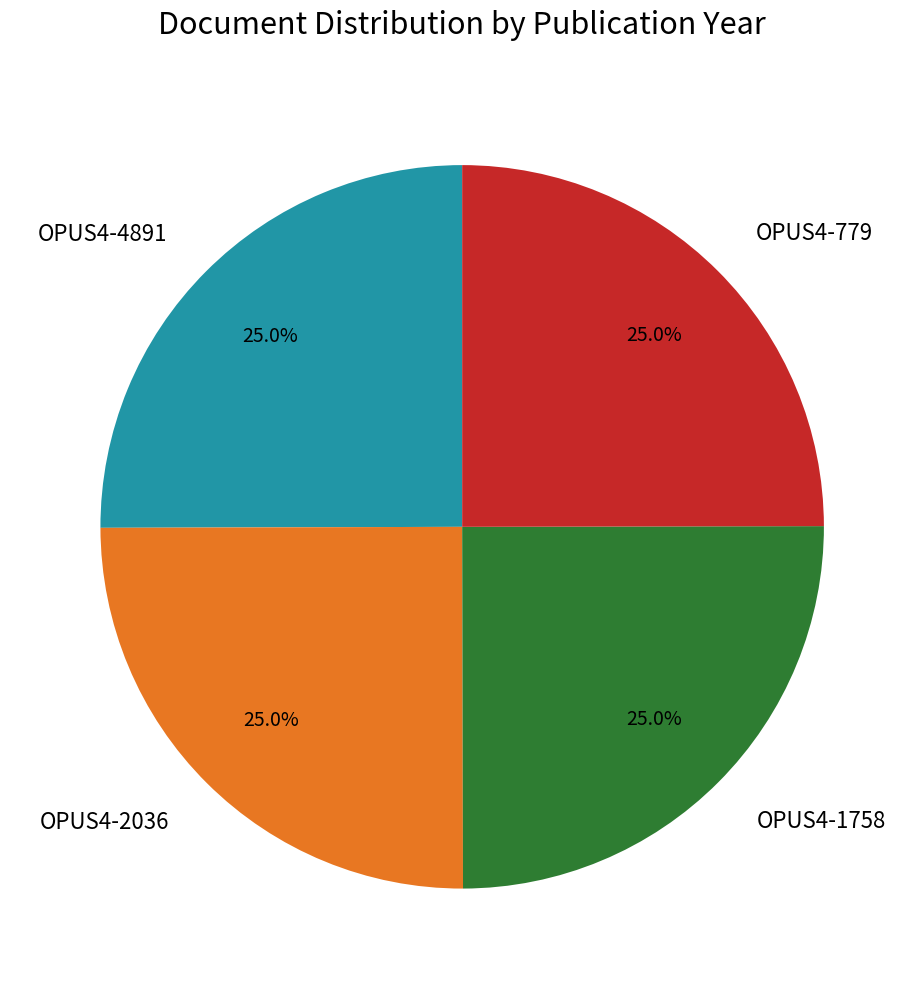

Is there a majority slice in this chart?

No